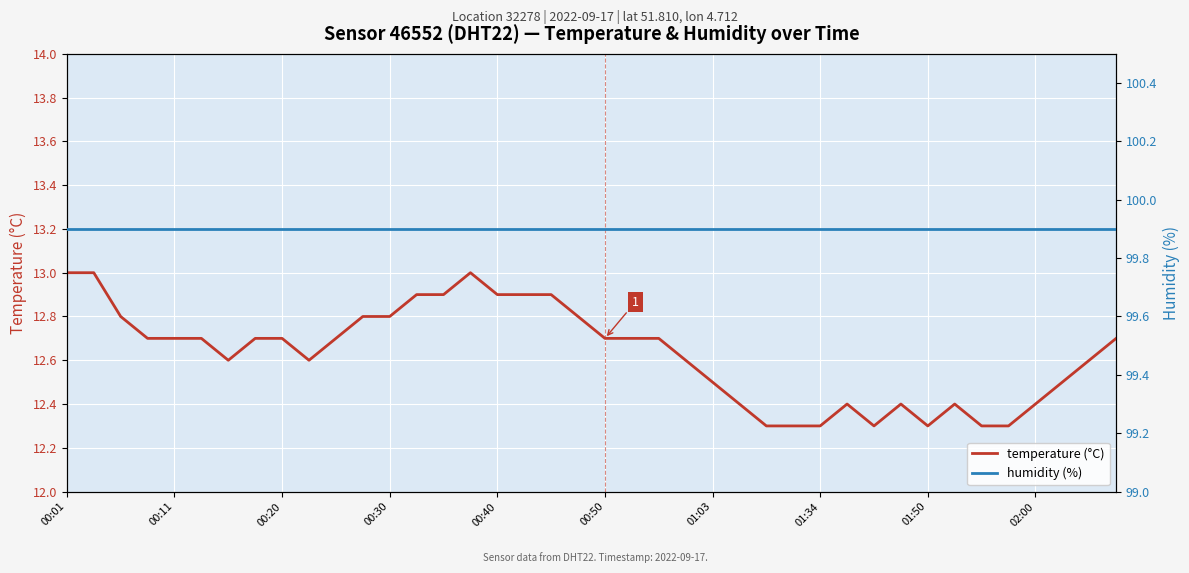

What is the average value of the humidity (%) series?

99.9